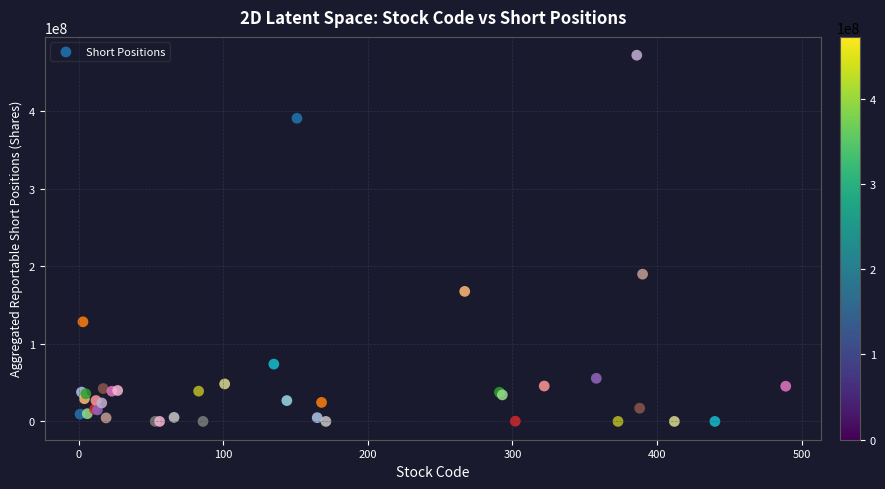

What Y value in the scatter plot is closest to 236318388?

190042124